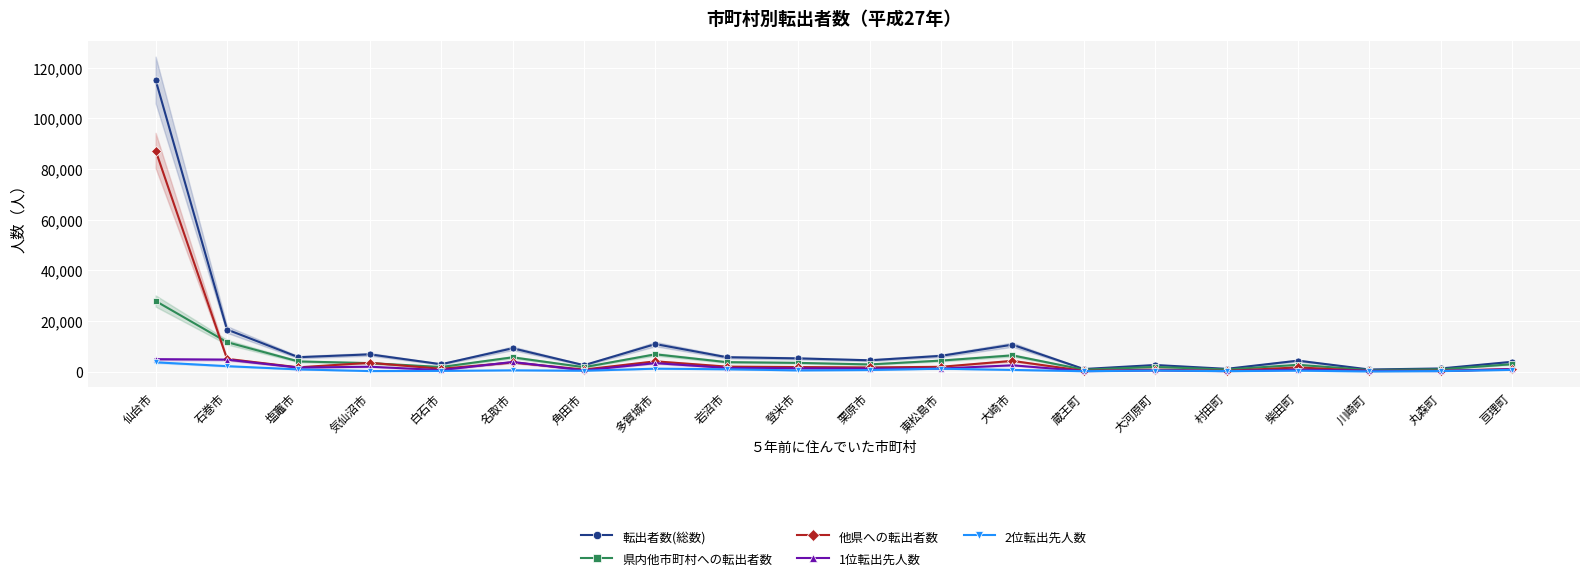

At how many categories does at least one series exceed 110898?

1